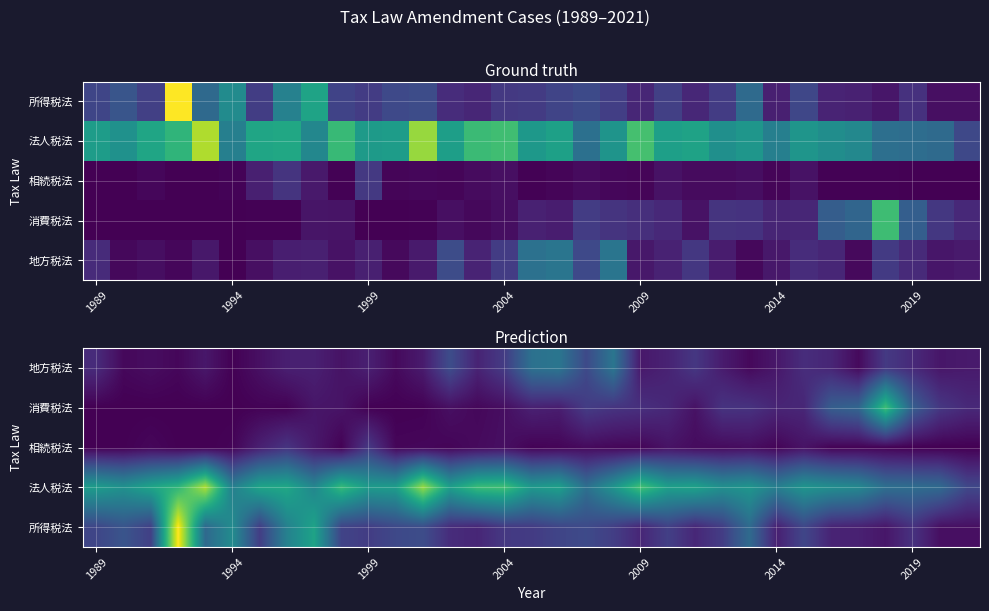

How many distinct data groups are displayed?

5